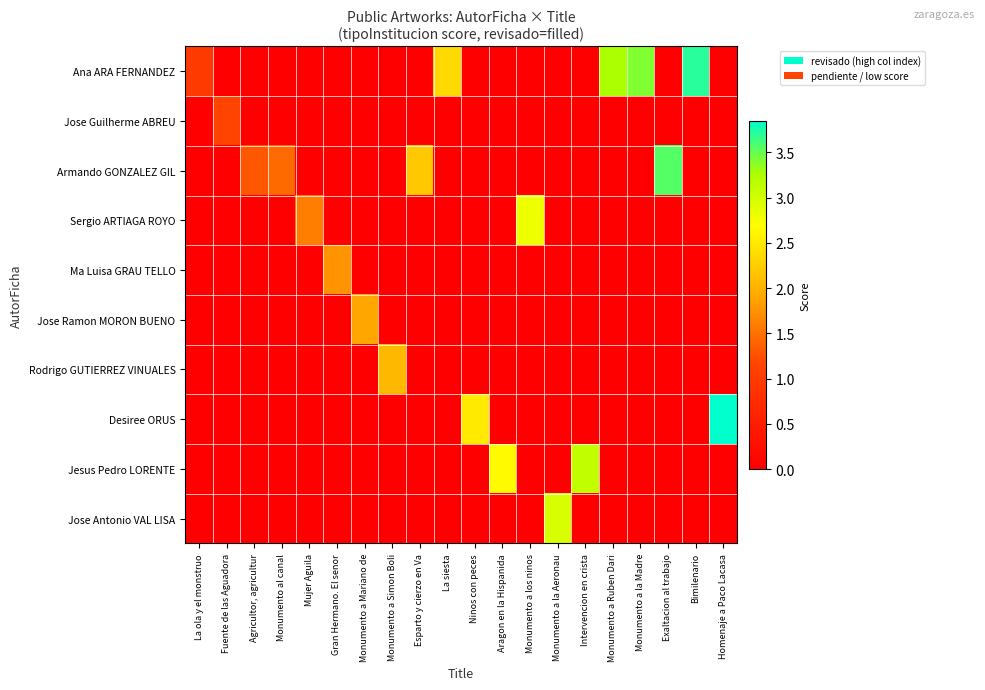

What is the difference between the highest and lowest values at Bimilenario?

3.7